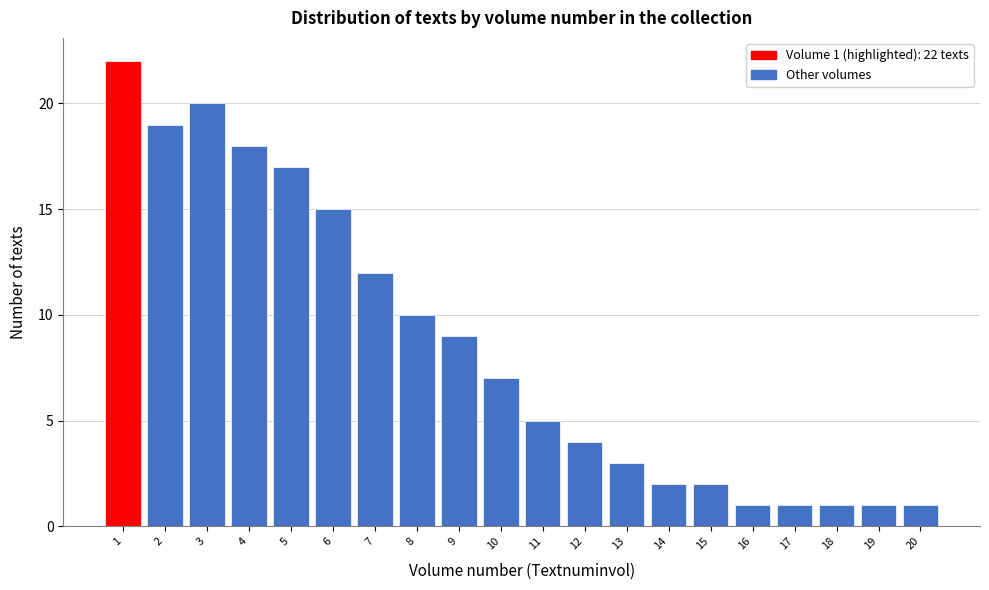

Reading left to right, extract all data points from this chart.

1=22	2=19	3=20	4=18	5=17	6=15	7=12	8=10	9=9	10=7	11=5	12=4	13=3	14=2	15=2	16=1	17=1	18=1	19=1	20=1